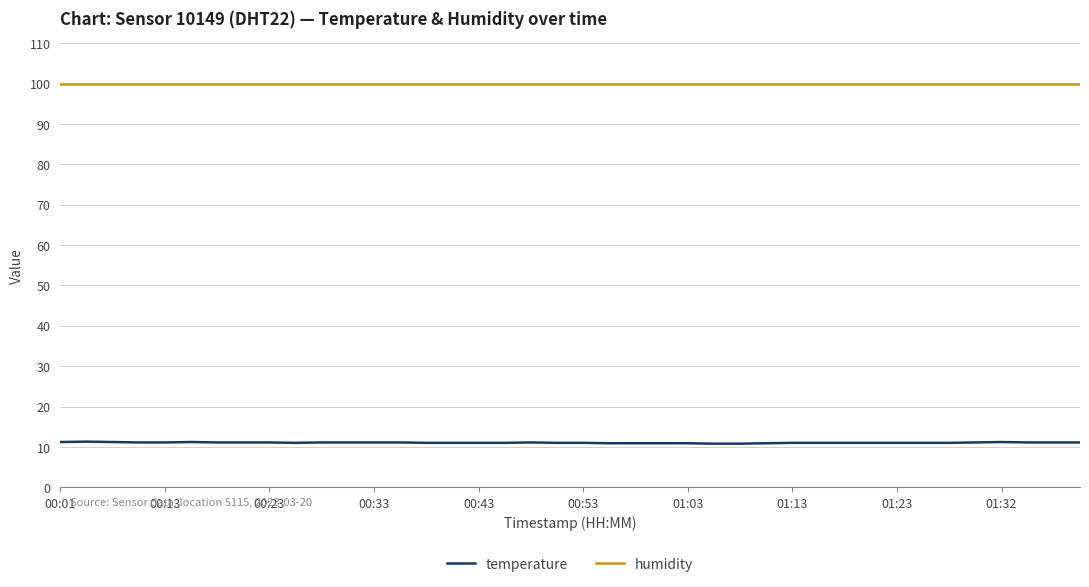

Which series has the largest total across all categories?

humidity